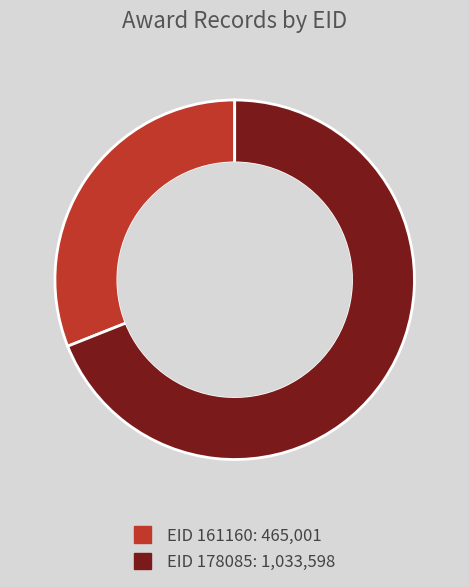

Is there any slice that represents more than half of the pie?

Yes